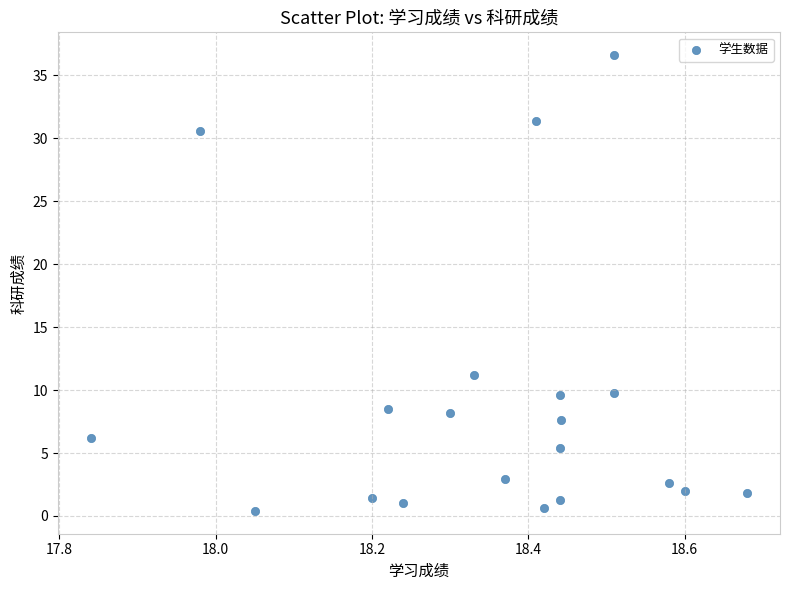

What is the range of Y values (max minus min)?

36.2